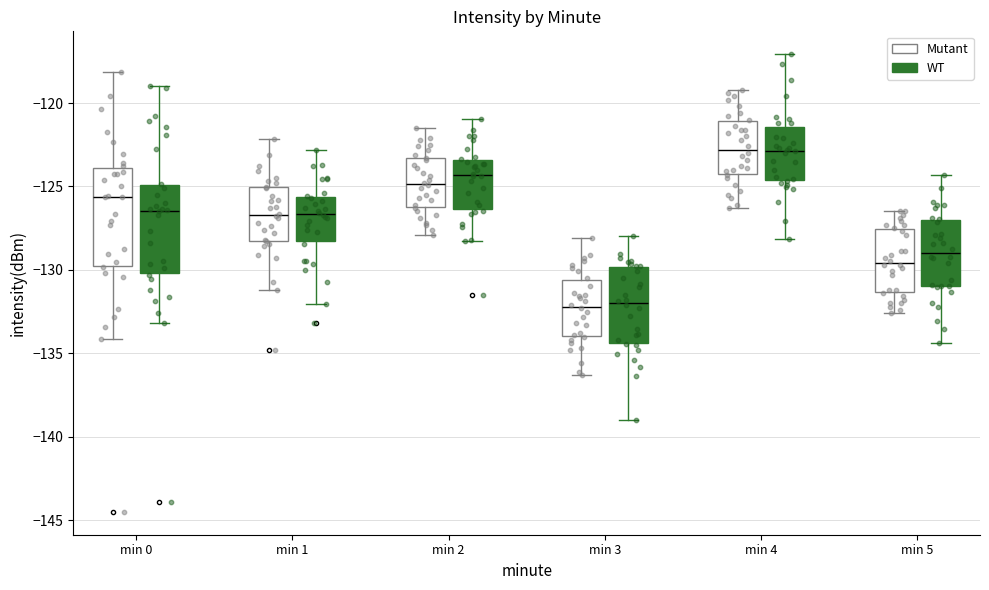

Comparing the boxes themselves (not the whiskers), which one is the tallest?

min 0 (Mutant)